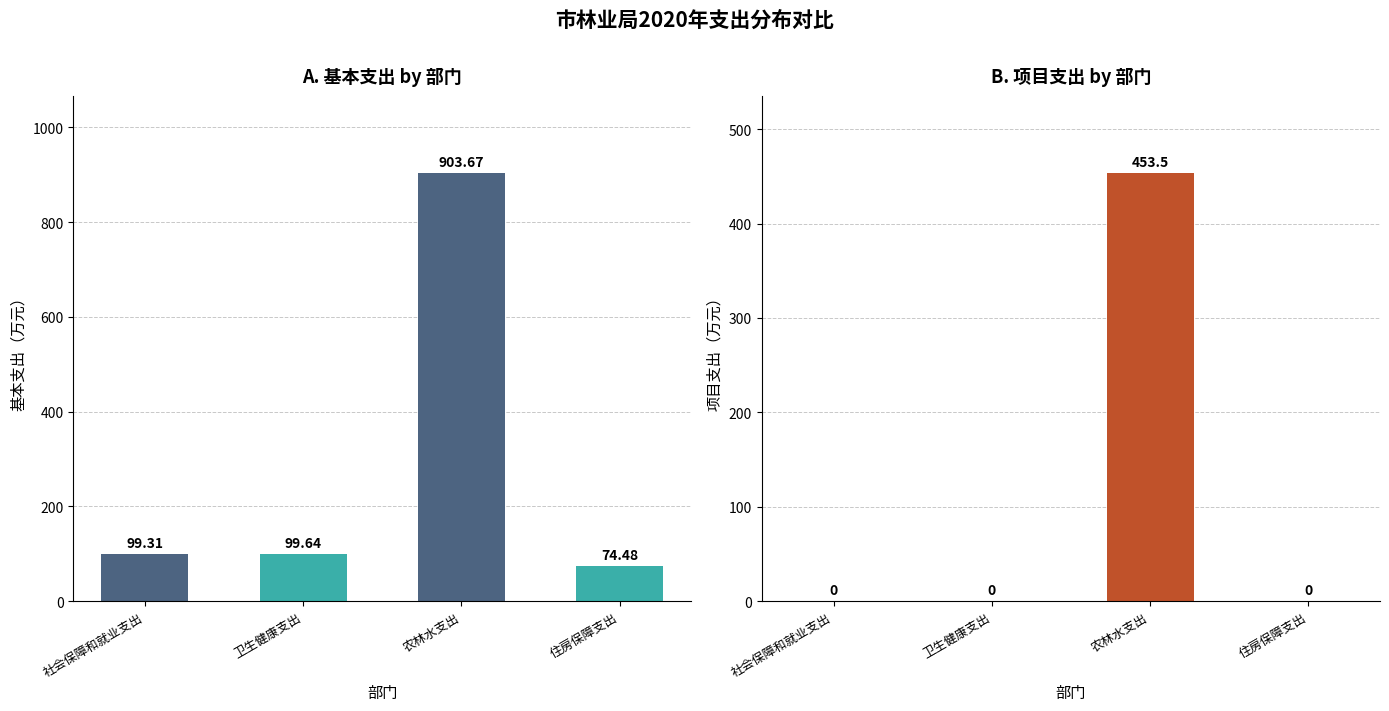

Which category has the highest value in the 项目支出 series?

农林水支出